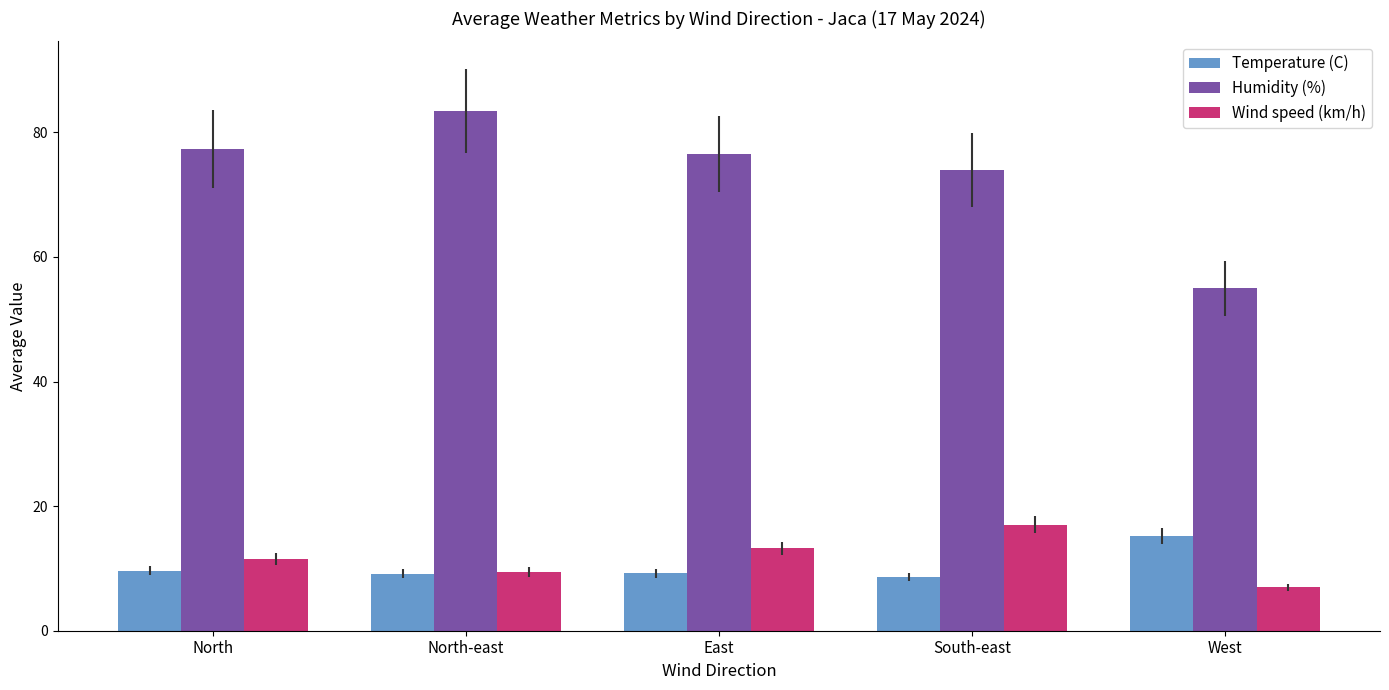

At which category does the chart reach its minimum across all series?

West